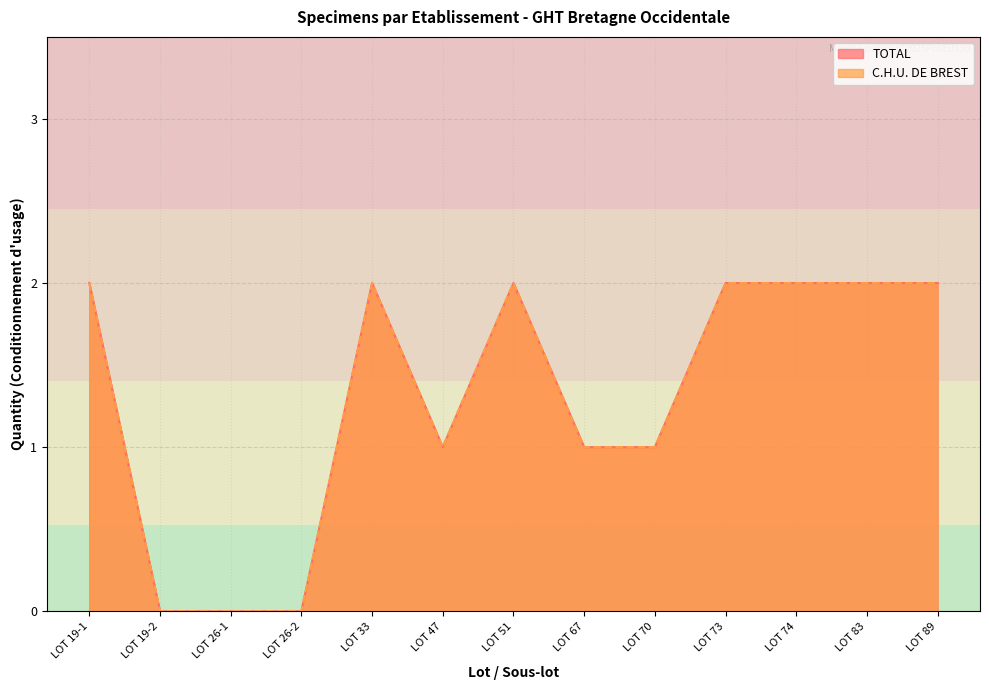

Reading left to right, extract all data points from this chart.

TOTAL: LOT 19-1=2	LOT 19-2=0	LOT 26-1=0	LOT 26-2=0	LOT 33=2	LOT 47=1	LOT 51=2	LOT 67=1	LOT 70=1	LOT 73=2	LOT 74=2	LOT 83=2	LOT 89=2
C.H.U. DE BREST: LOT 19-1=2	LOT 19-2=0	LOT 26-1=0	LOT 26-2=0	LOT 33=2	LOT 47=1	LOT 51=2	LOT 67=1	LOT 70=1	LOT 73=2	LOT 74=2	LOT 83=2	LOT 89=2